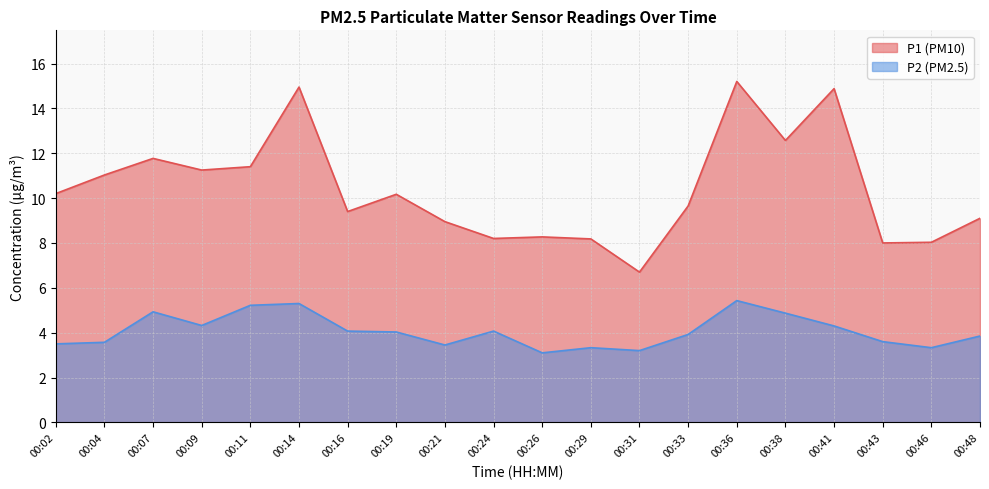

What is the value of the P2 point at the 13th from the left?

3.2